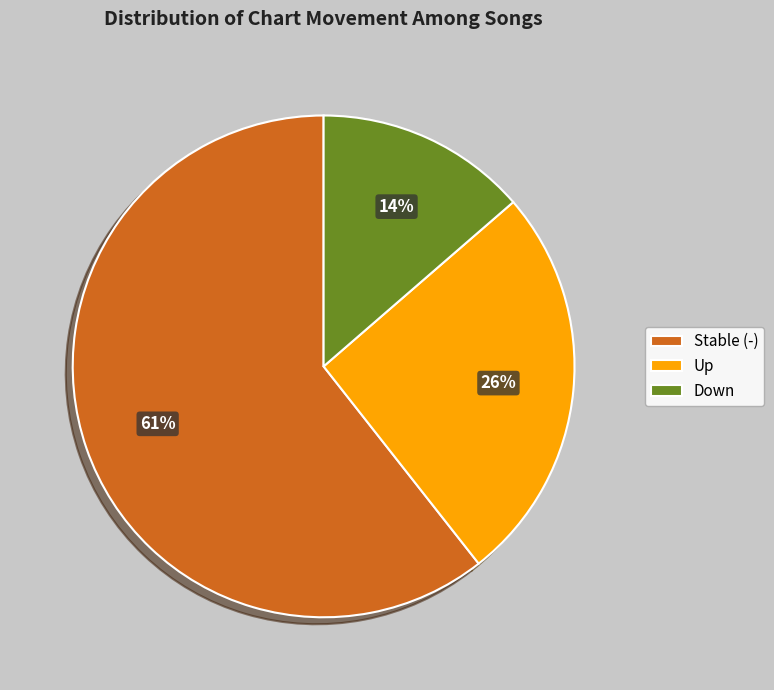

Which category has the biggest portion of the pie?

Stable (-)